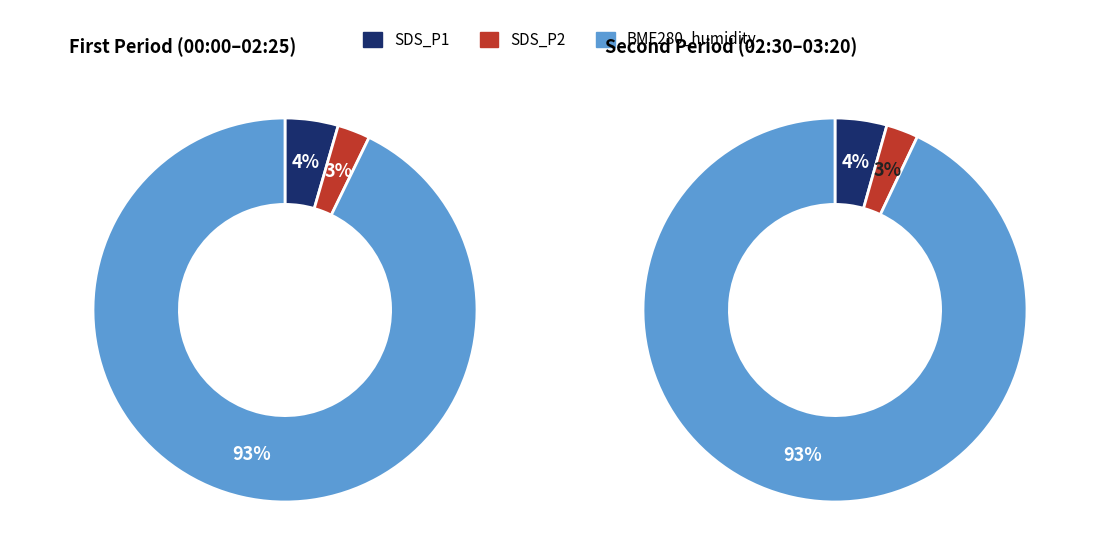

True or false: 15 accounts for 12% of the total.

False